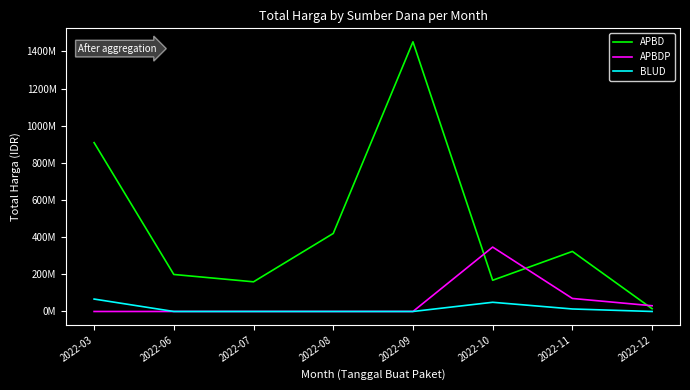

What are all the series names shown in the legend?

APBD, APBDP, BLUD